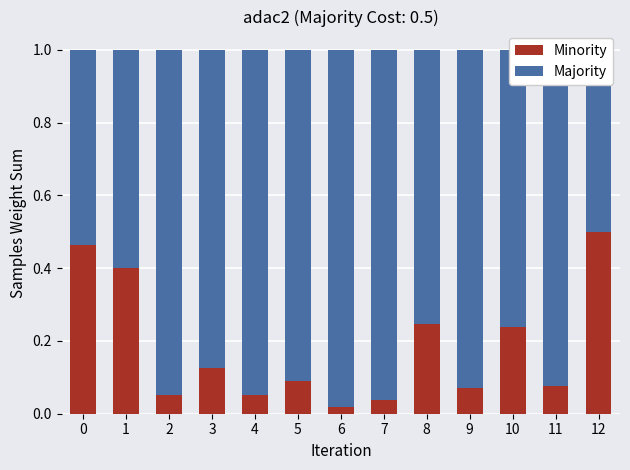

What is the value of the Majority bar at the 11th from the left?

0.8